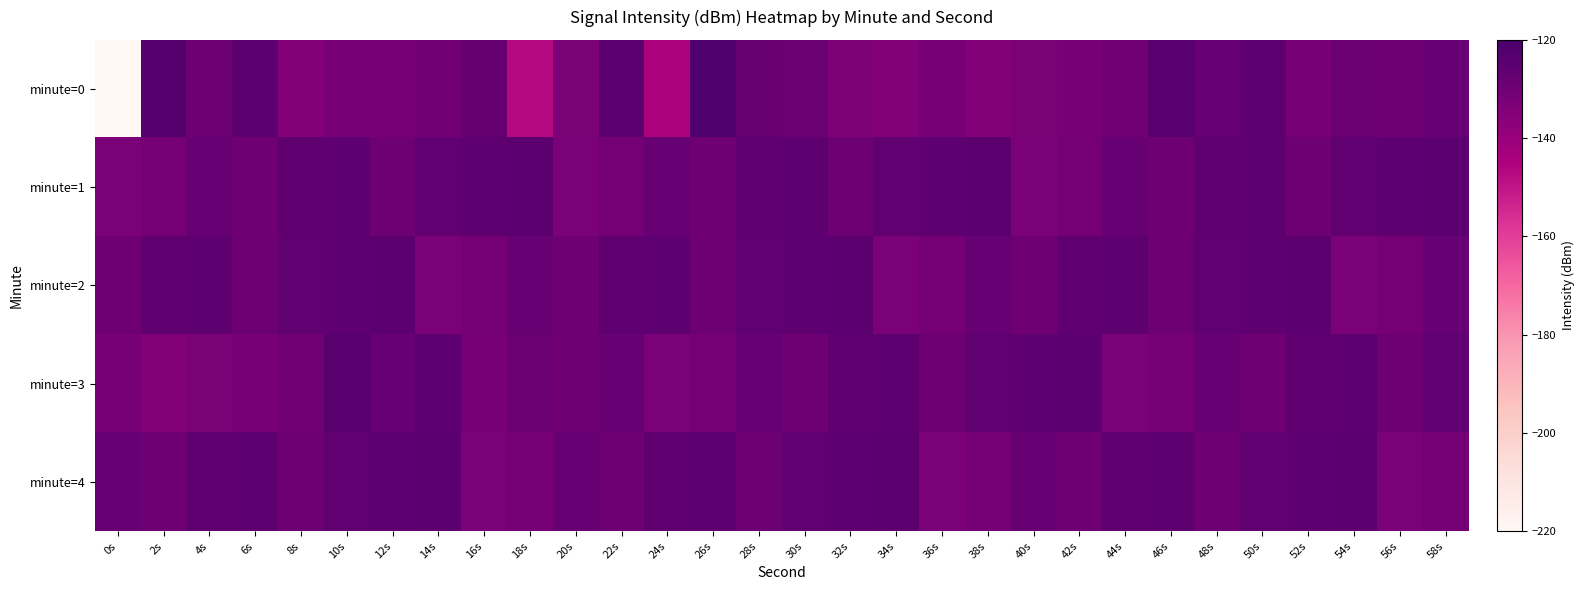

Reading right to left, extract all data points from this chart.

minute=0: 58s=-128.1	56s=-130.1	54s=-129.0	52s=-132.5	50s=-125.8	48s=-128.1	46s=-123.9	44s=-130.2	42s=-132.0	40s=-133.0	38s=-134.6	36s=-132.2	34s=-134.8	32s=-133.3	30s=-128.7	28s=-128.3	26s=-122.3	24s=-145.0	22s=-125.3	20s=-132.9	18s=-147.0	16s=-127.7	14s=-130.5	12s=-132.1	10s=-132.1	8s=-134.9	6s=-125.1	4s=-129.5	2s=-123.7	0s=-219.9
minute=1: 58s=-125.4	56s=-125.7	54s=-126.3	52s=-129.5	50s=-125.7	48s=-126.0	46s=-130.0	44s=-128.0	42s=-131.7	40s=-132.8	38s=-125.4	36s=-125.7	34s=-126.3	32s=-129.5	30s=-125.7	28s=-126.0	26s=-130.0	24s=-128.0	22s=-131.7	20s=-132.8	18s=-125.4	16s=-125.7	14s=-126.3	12s=-129.5	10s=-125.7	8s=-126.0	6s=-130.0	4s=-128.0	2s=-131.7	0s=-132.8
minute=2: 58s=-128.0	56s=-131.7	54s=-132.8	52s=-125.4	50s=-125.7	48s=-126.3	46s=-129.5	44s=-125.7	42s=-126.0	40s=-130.0	38s=-128.0	36s=-131.7	34s=-132.8	32s=-125.4	30s=-125.7	28s=-126.3	26s=-129.5	24s=-125.7	22s=-126.0	20s=-130.0	18s=-128.0	16s=-131.7	14s=-132.8	12s=-125.4	10s=-125.7	8s=-126.3	6s=-129.5	4s=-125.7	2s=-126.0	0s=-130.0
minute=3: 58s=-126.3	56s=-129.5	54s=-125.7	52s=-126.0	50s=-130.0	48s=-128.0	46s=-131.7	44s=-132.8	42s=-125.4	40s=-125.7	38s=-126.3	36s=-129.5	34s=-125.7	32s=-126.0	30s=-130.0	28s=-128.0	26s=-131.7	24s=-132.8	22s=-128.1	20s=-130.1	18s=-129.0	16s=-132.5	14s=-125.8	12s=-128.1	10s=-123.9	8s=-130.2	6s=-132.0	4s=-133.0	2s=-134.6	0s=-132.2
minute=4: 58s=-131.7	56s=-132.8	54s=-125.4	52s=-125.7	50s=-126.3	48s=-129.5	46s=-125.7	44s=-126.0	42s=-130.0	40s=-128.0	38s=-131.7	36s=-132.8	34s=-125.4	32s=-125.7	30s=-126.3	28s=-129.5	26s=-125.7	24s=-126.0	22s=-130.0	20s=-128.0	18s=-131.7	16s=-132.8	14s=-125.4	12s=-125.7	10s=-126.3	8s=-129.5	6s=-125.7	4s=-126.0	2s=-130.0	0s=-128.0